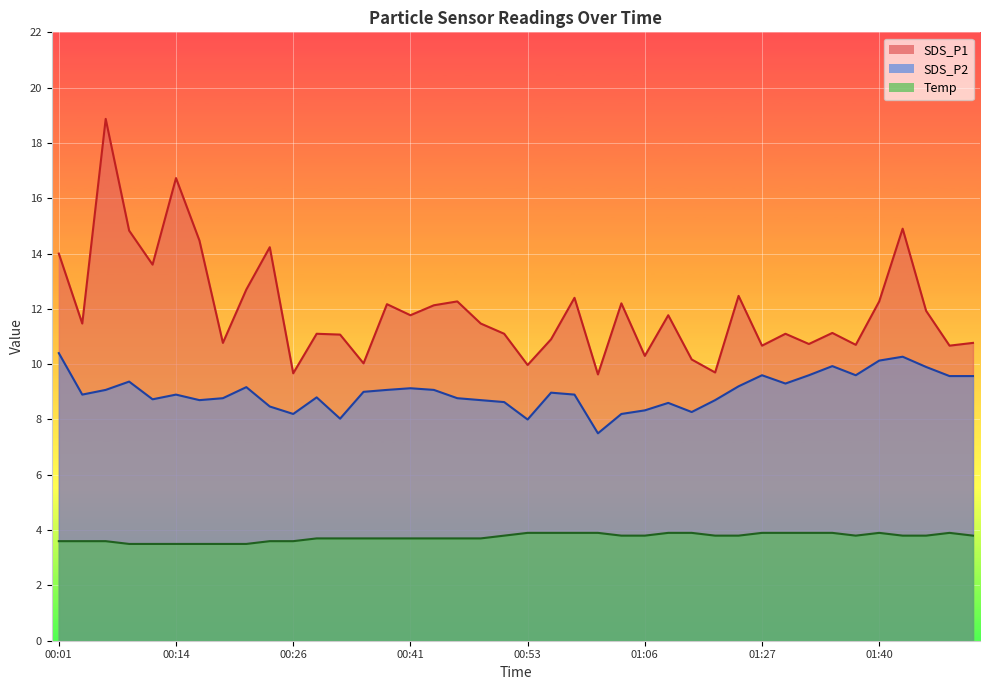

How many interior local peaks does the SDS_P1 series have?

13